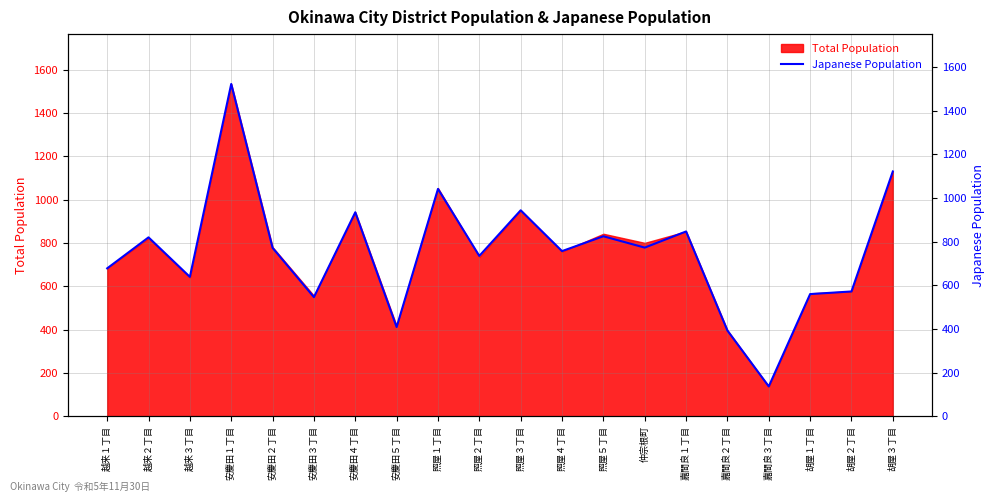

True or false: the data has more than 2 interior local peaks.

True